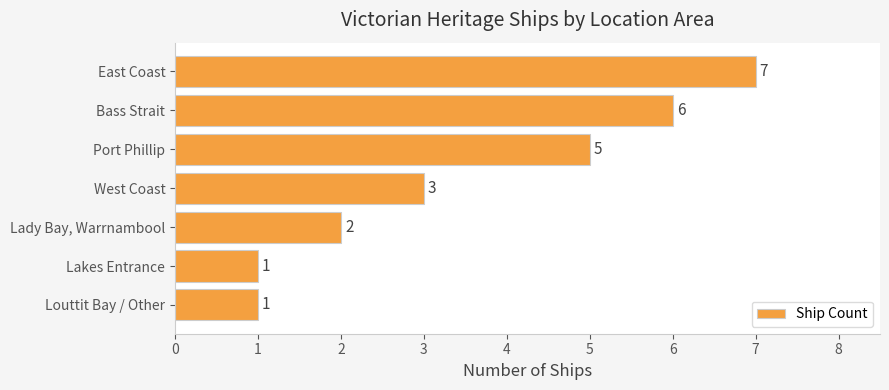

Reading bottom to top, transcribe all the data shown in this chart.

1	1	2	3	5	6	7